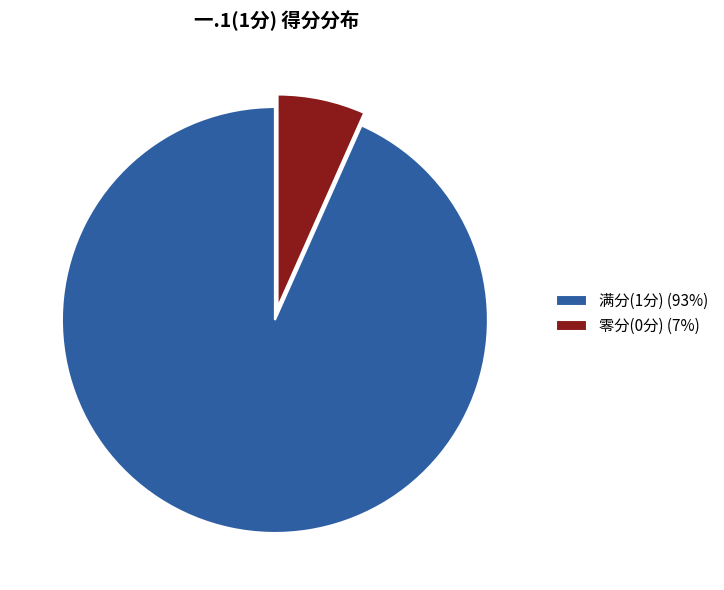

Is the sum of 满分(1分) (93%) and 零分(0分) (7%) greater than half?

Yes